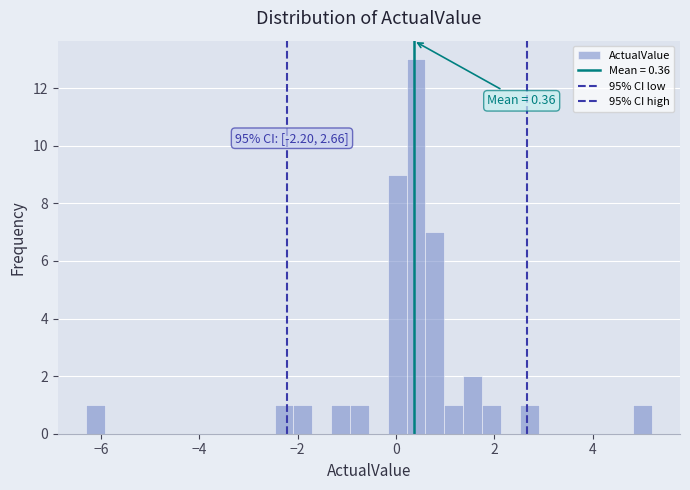

Read against the x-axis, roughly where is the centre of the tallest bar?

0.4